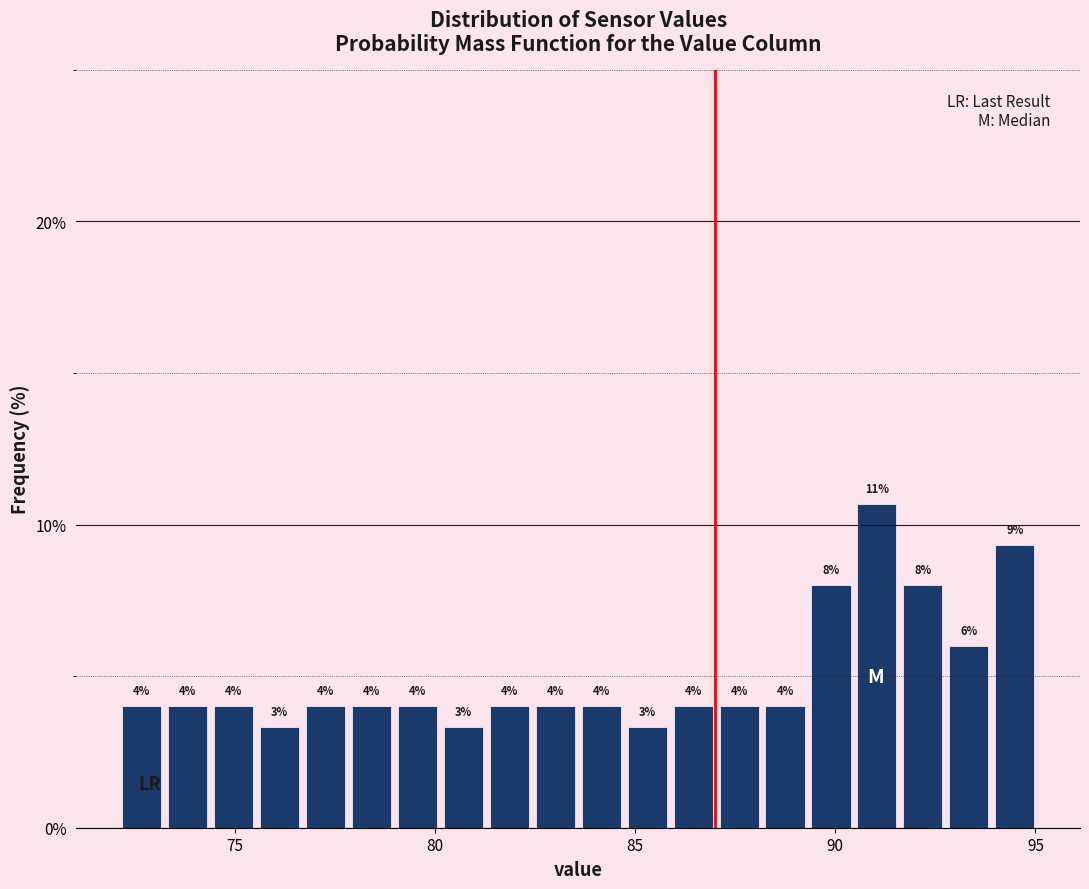

Read against the x-axis, roughly where is the centre of the tallest bar?

91.0